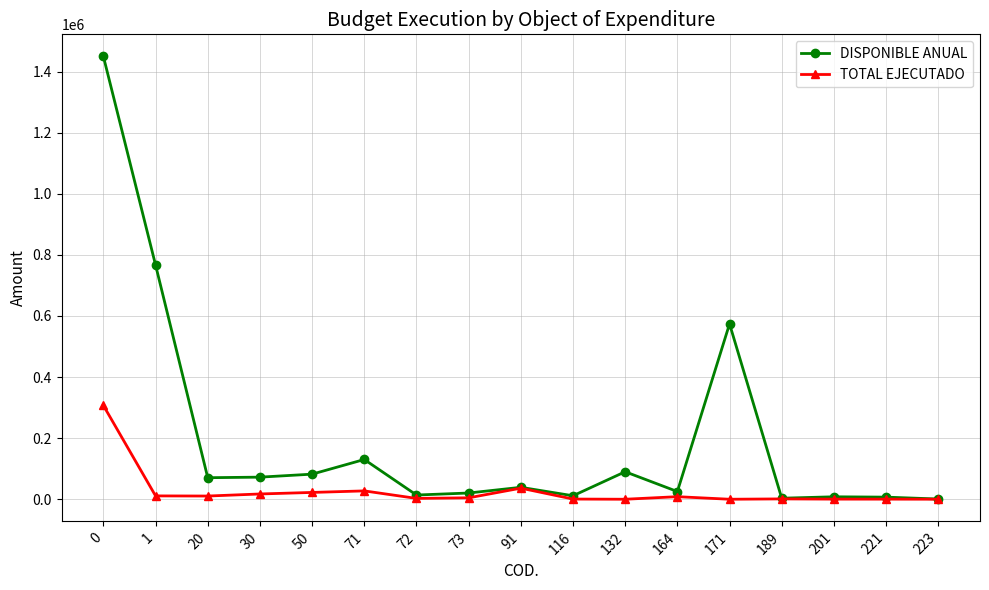

How many values in the TOTAL EJECUTADO series are below 4666?

8